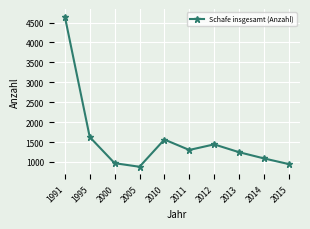

At which label is the value closest to 2765?

1995